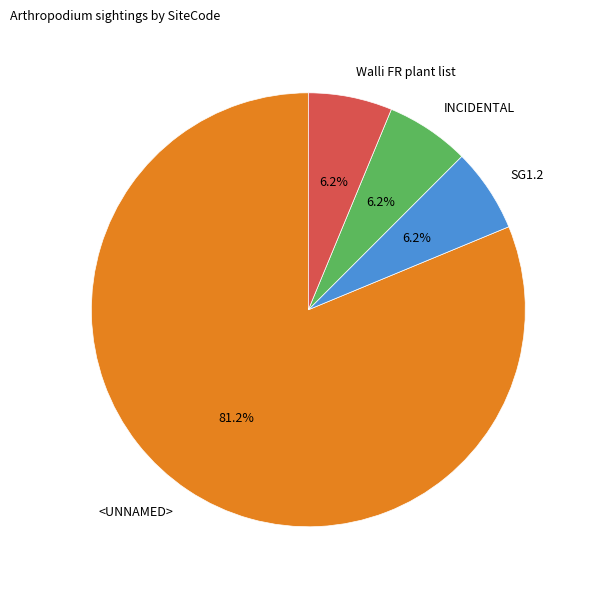

Which category has the biggest portion of the pie?

<UNNAMED>